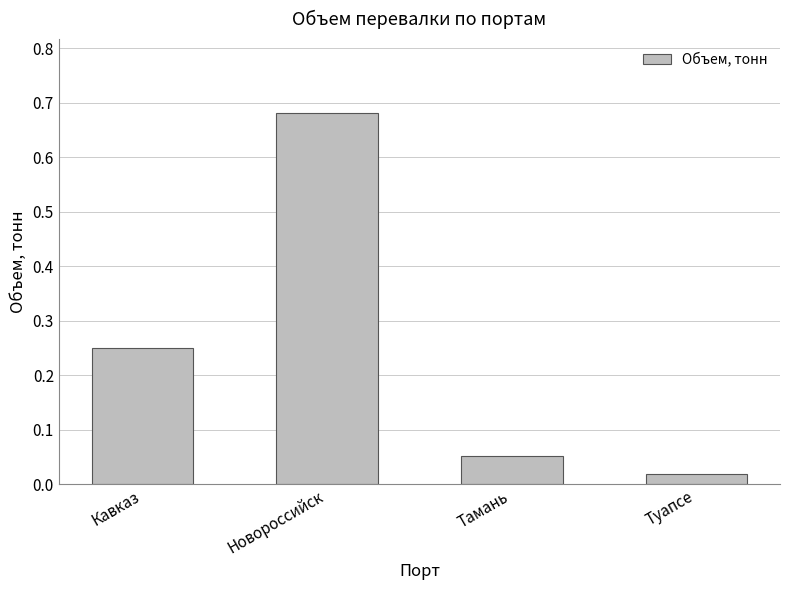

What is the label of the 1st bar from the left?

Кавказ